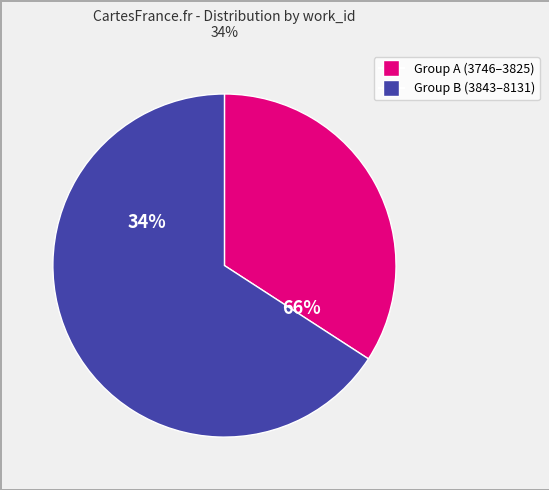

Do 3746 and 8131 together represent more than half of the pie?

No